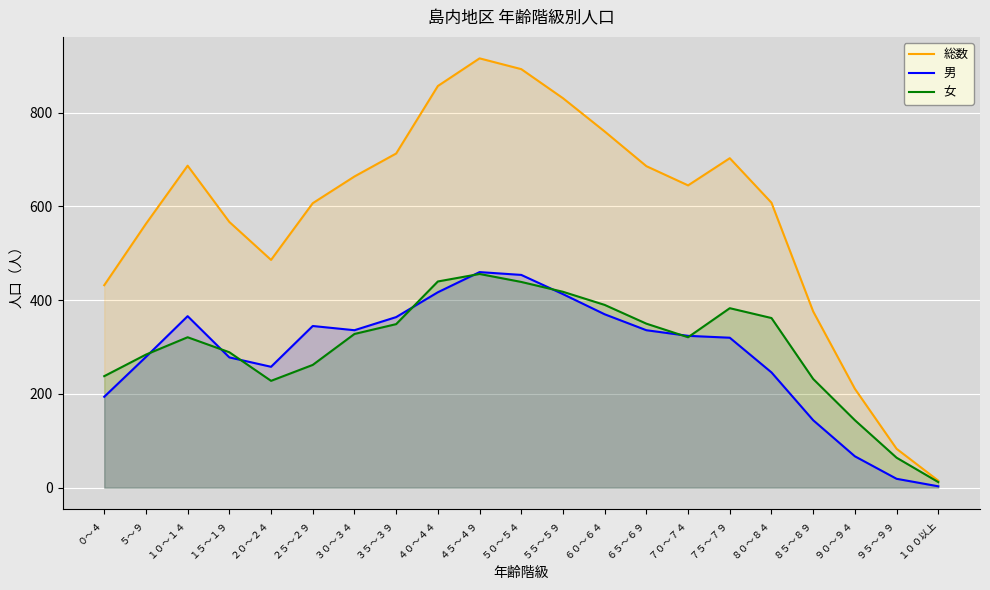

Rank the series at ５０～５４ from highest to lowest value.

総数, 男, 女